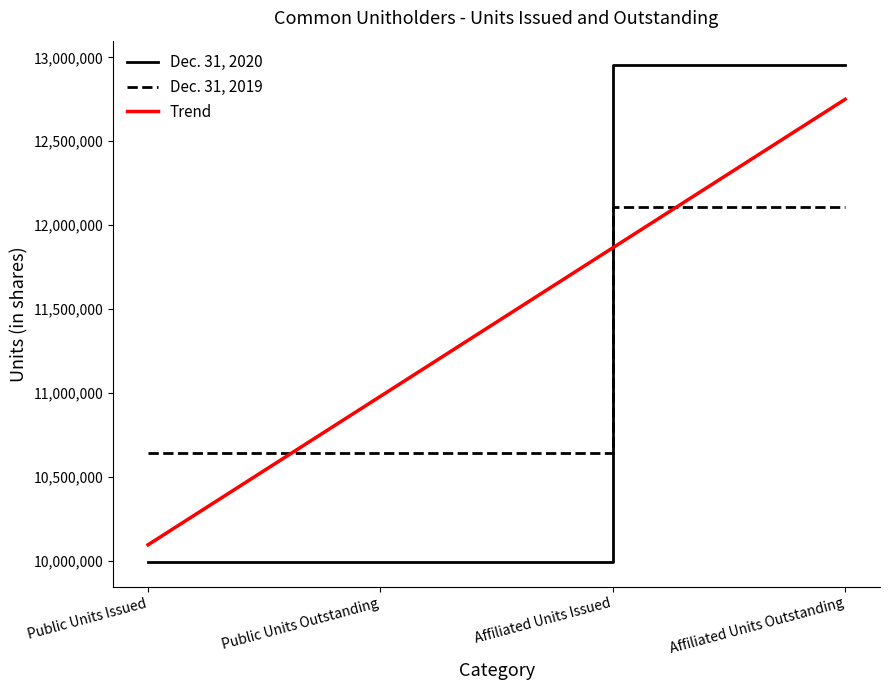

Is the value of Dec. 31, 2019 at Affiliated Units Outstanding greater than the value of Dec. 31, 2020 at Public Units Outstanding?

Yes